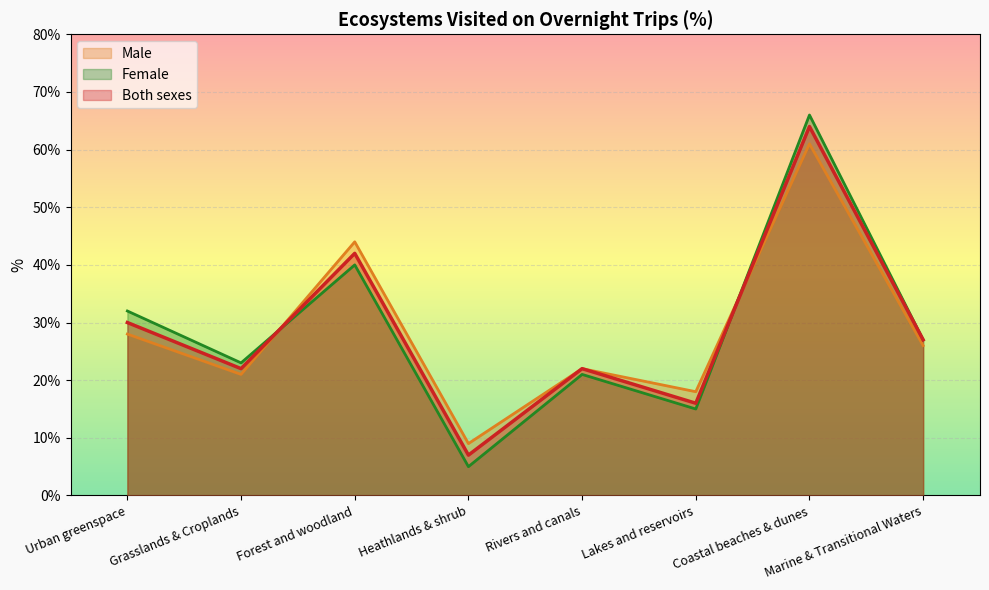

True or false: Both sexes has a value of 17 at Marine & Transitional Waters.

False